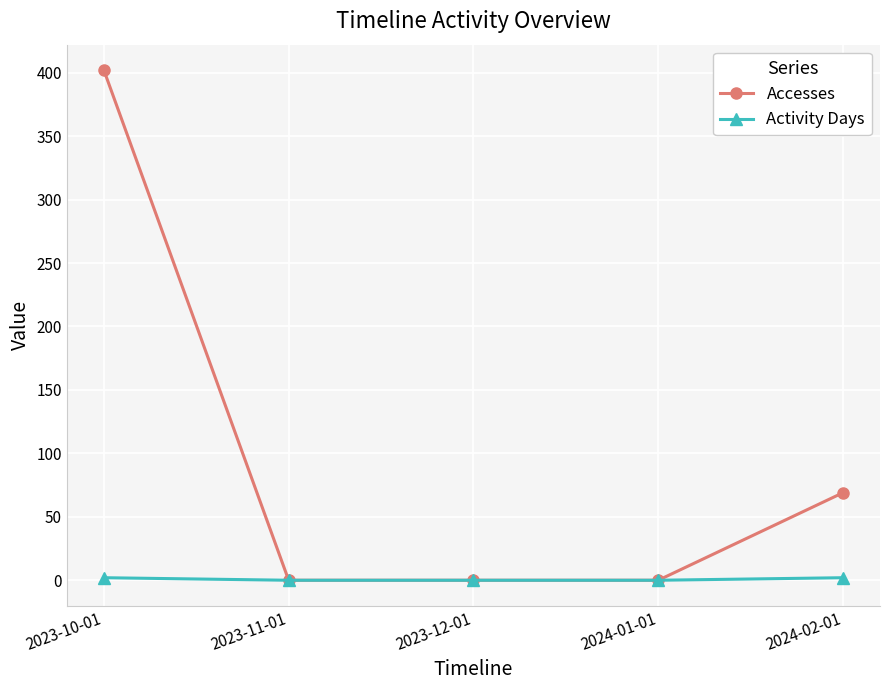

Which series changed the most between 2023-10-01 and 2024-02-01?

Accesses